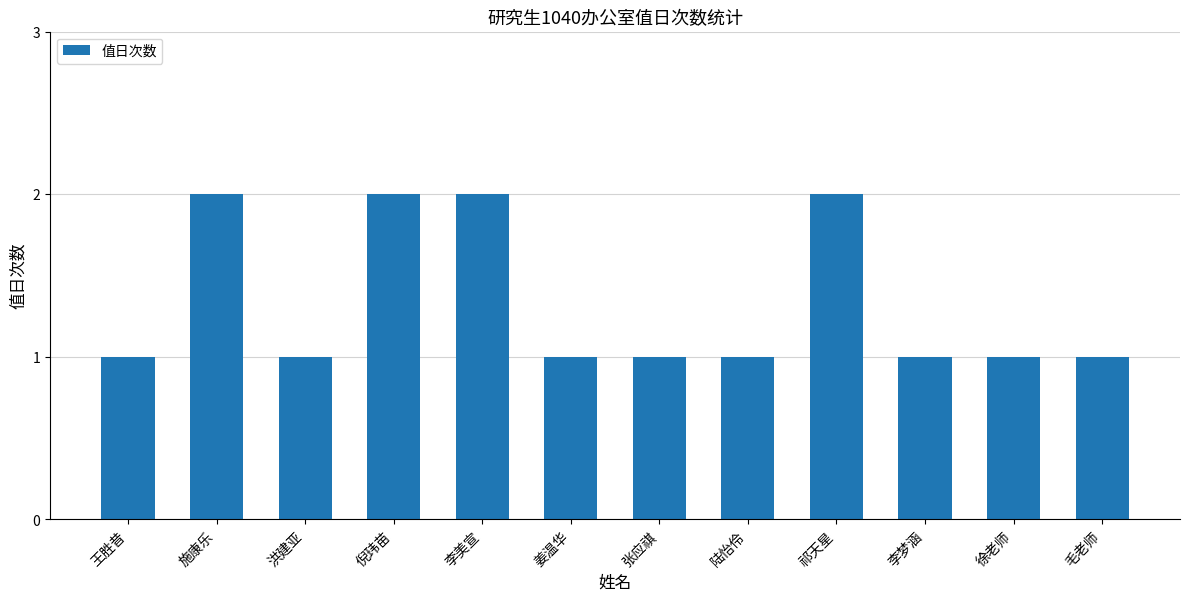

Approximately how many times larger is the value at 洪建亚 compared to 姜温华?

1.0